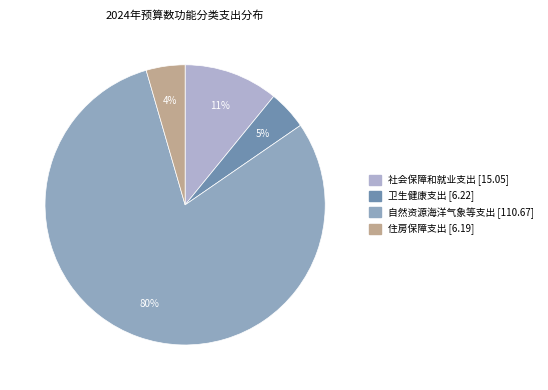

To the nearest percent, what is the average slice percentage?

25%